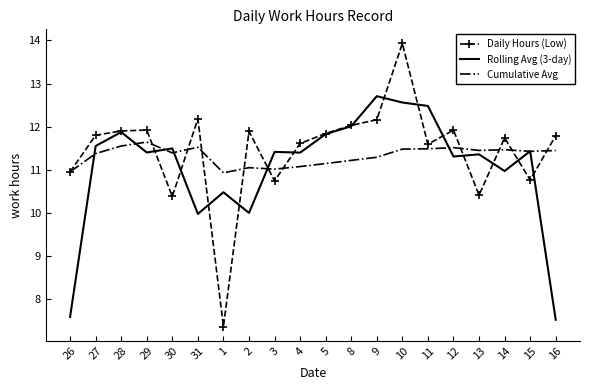

What position from the left is 8?

12